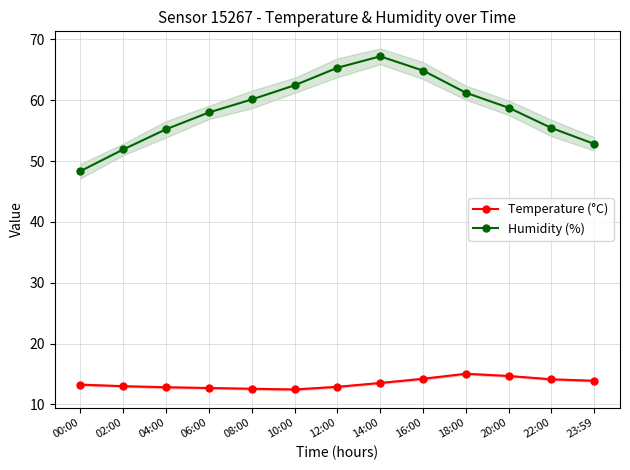

What are all the series names shown in the legend?

Temperature (°C), Humidity (%)